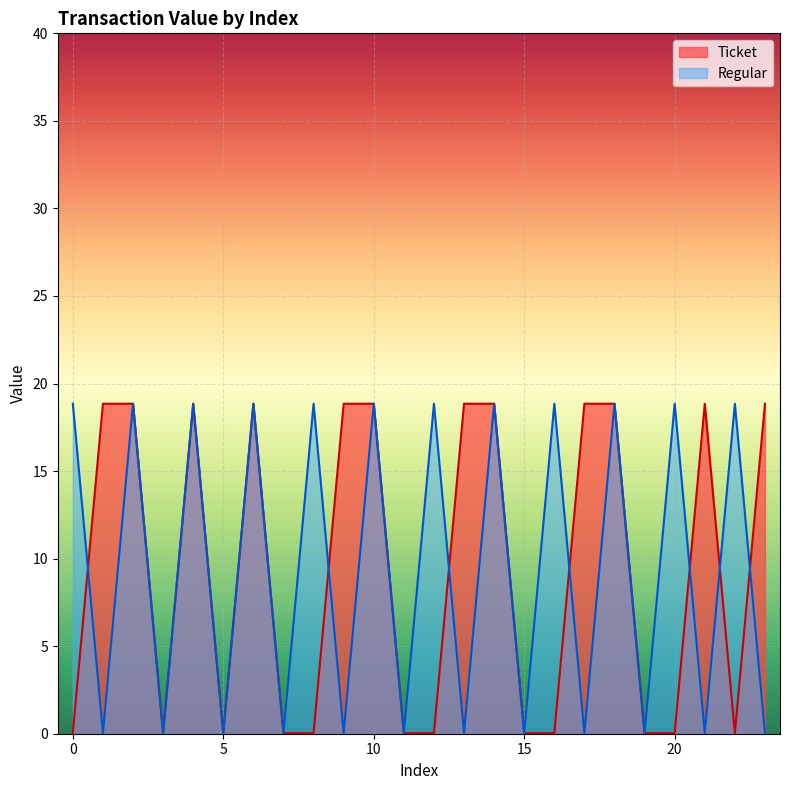

Which series has the largest total across all categories?

Ticket